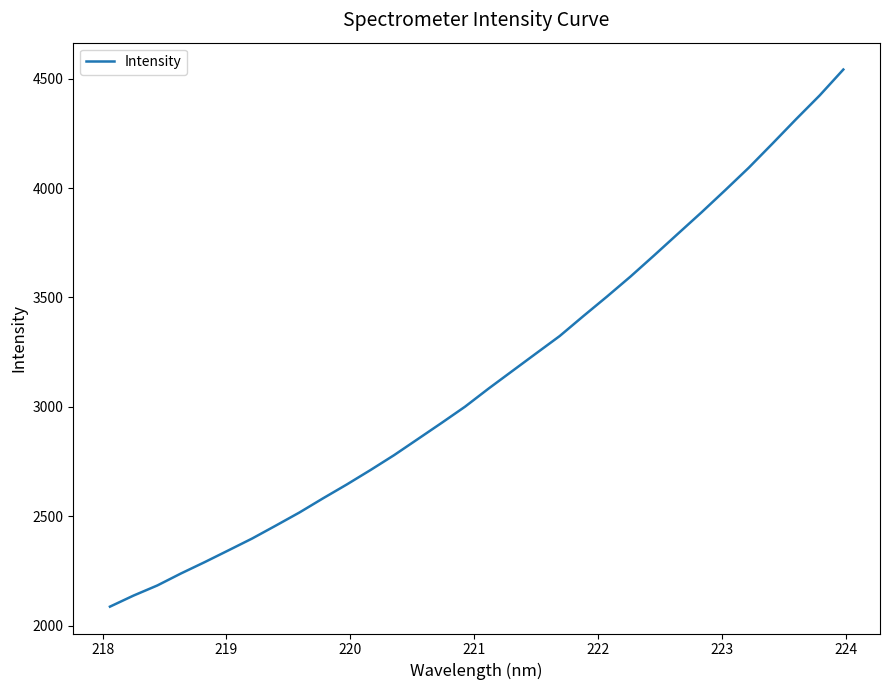

What is the difference between the maximum and second lowest values?

2404.8